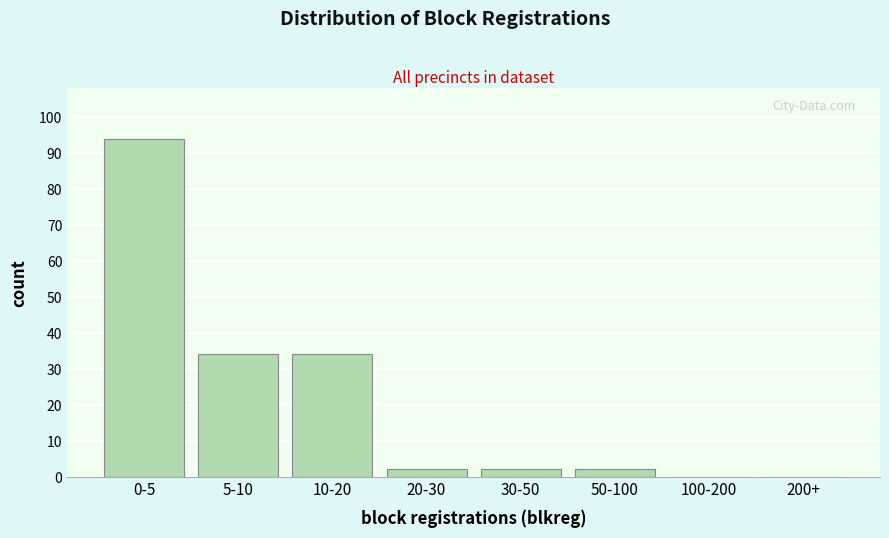

Reading right to left, extract all data points from this chart.

200+=0	100-200=0	50-100=2	30-50=2	20-30=2	10-20=34	5-10=34	0-5=94